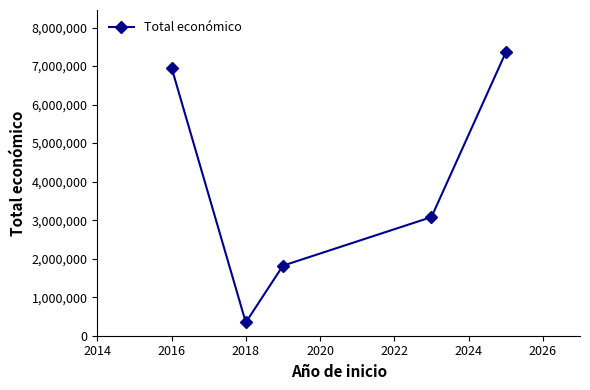

What is the value of the 2nd point from the left?

344243